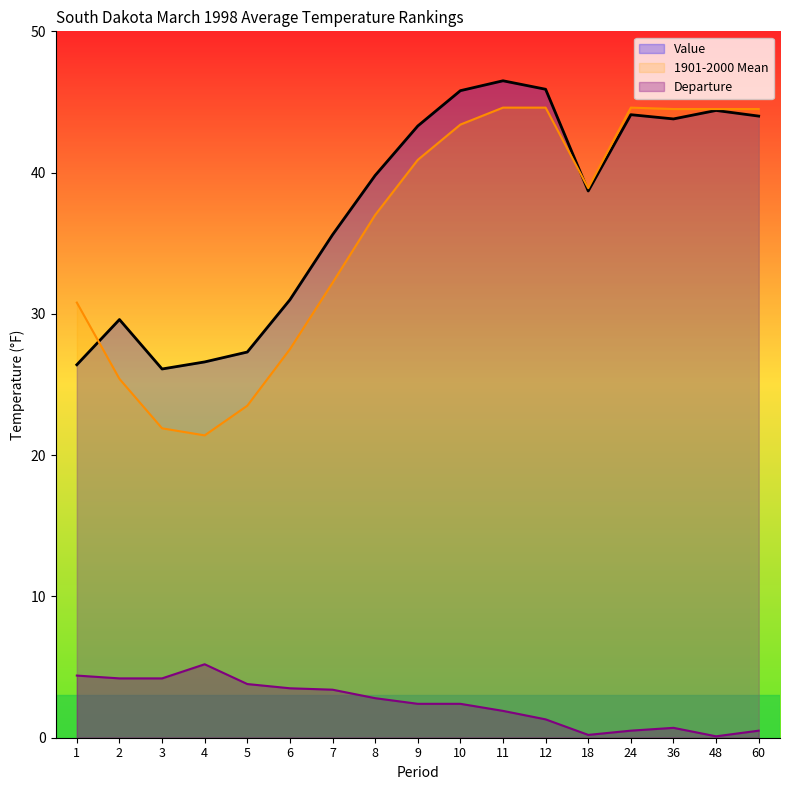

How many data points in Departure are less than 2?

7